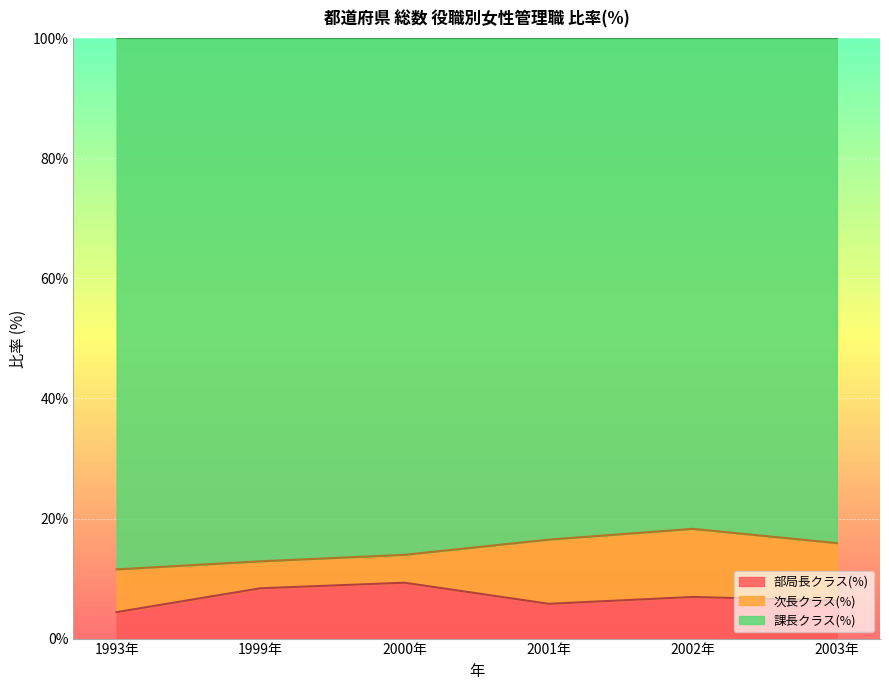

True or false: 課長クラス(%) and 部局長クラス(%) cross at least once.

False